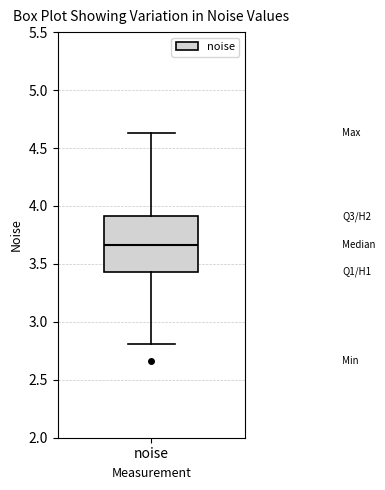

Read this box plot against the y-axis: the position of the median line, the range covered by the box, and the ends of both whiskers. The values are not printed on the chart, so give them approximately, as read against the axis.

median 3.65, box 3.45 to 3.90, whiskers 2.80 to 4.65